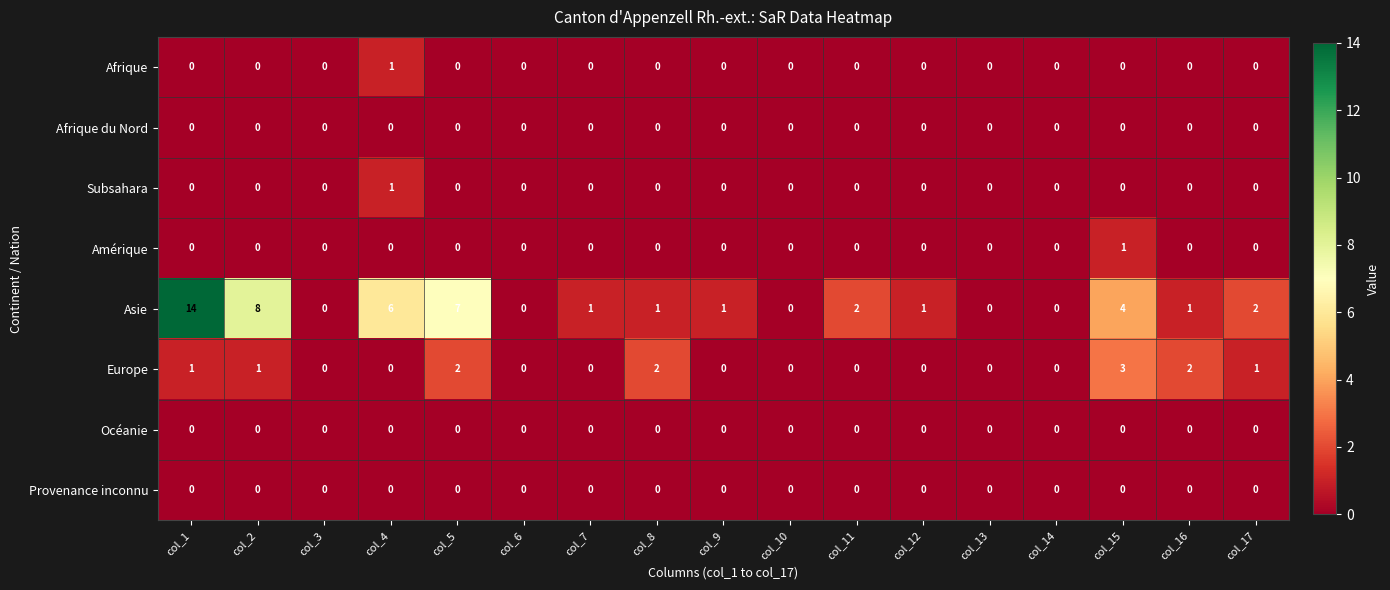

Count the number of data series in this chart.

8